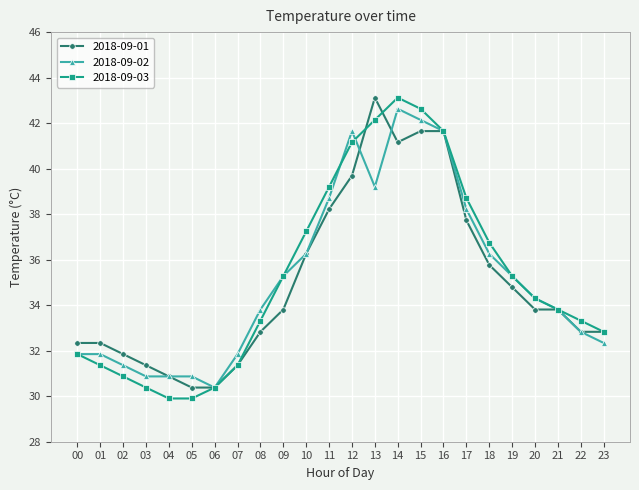

What is the minimum value shown in the chart?

29.9